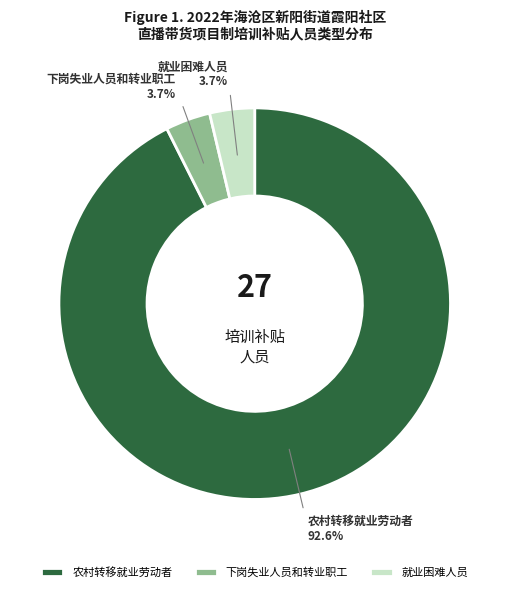

What is the ratio of the value at 就业困难人员 to the value at 下岗失业人员和转业职工?

1.0